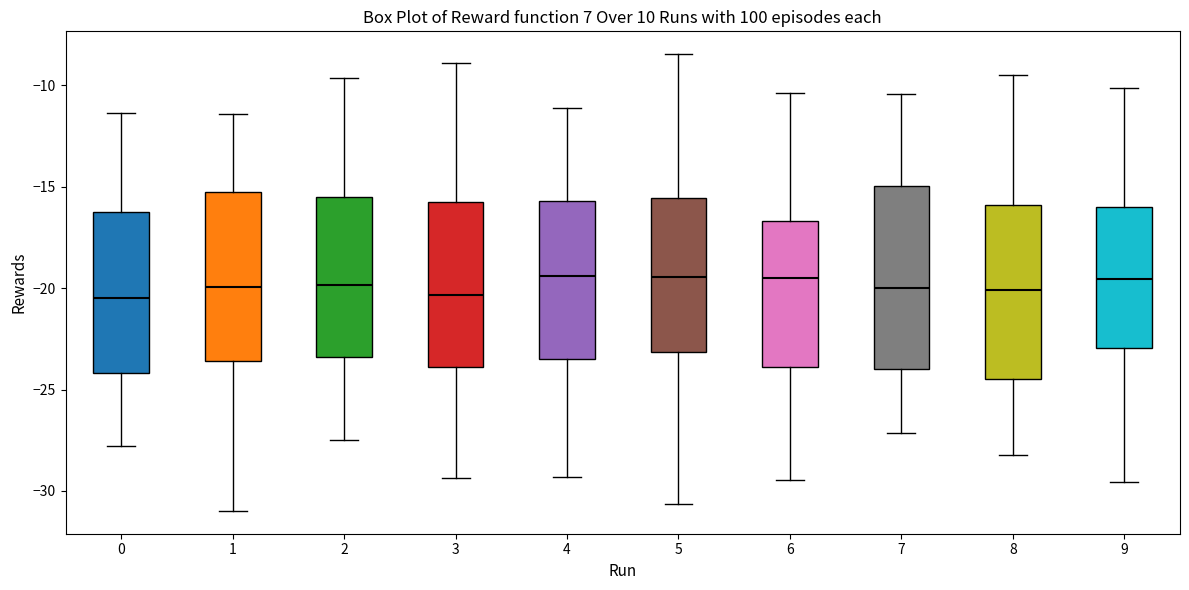

Reading left to right, transcribe this box plot: for each box, give where its median line is, the range the box spans, and where its two whiskers end, as read against the y-axis. The values are not printed on the chart, so give them approximately, as read against the axis.

0: median -20.5, box -24.0 to -16.5, whiskers -28.0 to -11.5
1: median -20.0, box -23.5 to -15.5, whiskers -31.0 to -11.5
2: median -20.0, box -23.5 to -15.5, whiskers -27.5 to -9.5
3: median -20.5, box -24.0 to -16.0, whiskers -29.5 to -9.0
4: median -19.5, box -23.5 to -15.5, whiskers -29.5 to -11.0
5: median -19.5, box -23.0 to -15.5, whiskers -30.5 to -8.5
6: median -19.5, box -24.0 to -16.5, whiskers -29.5 to -10.5
7: median -20.0, box -24.0 to -15.0, whiskers -27.0 to -10.5
8: median -20.0, box -24.5 to -16.0, whiskers -28.0 to -9.5
9: median -19.5, box -23.0 to -16.0, whiskers -29.5 to -10.0